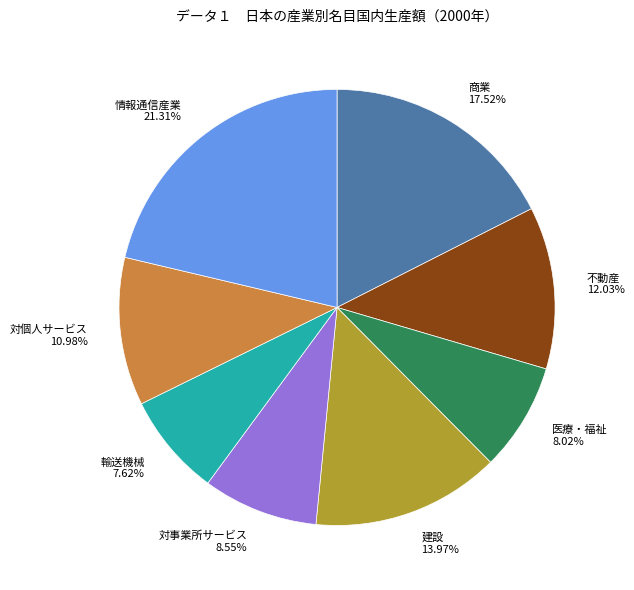

To the nearest percent, what portion does 対事業所サービス represent?

9%